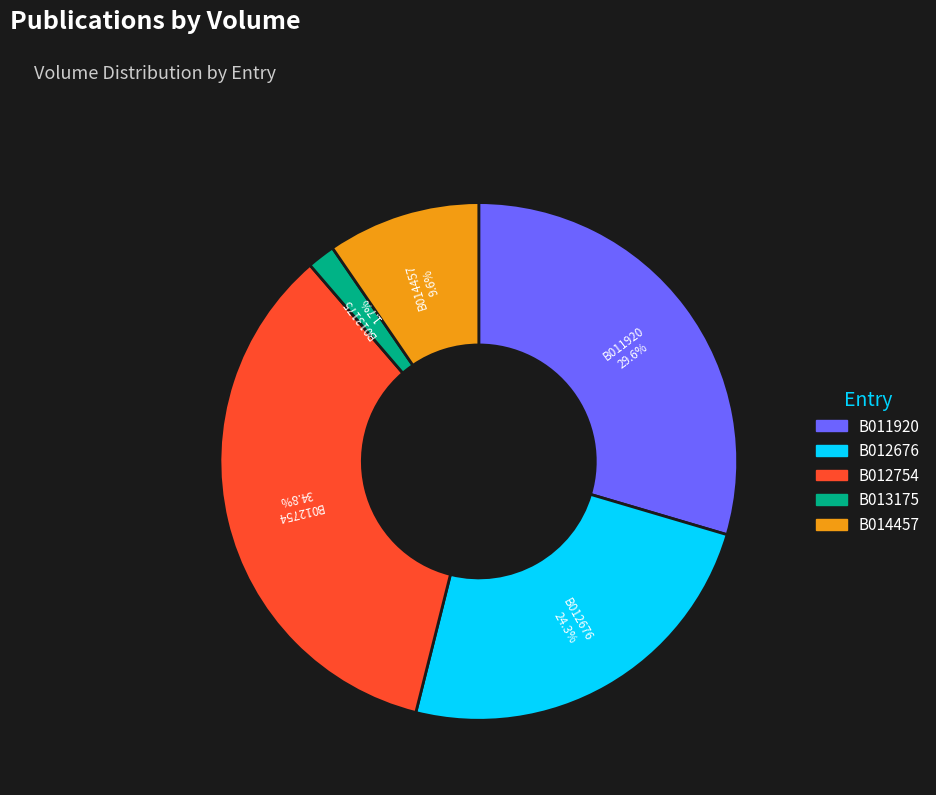

Is there any slice that represents more than half of the pie?

No